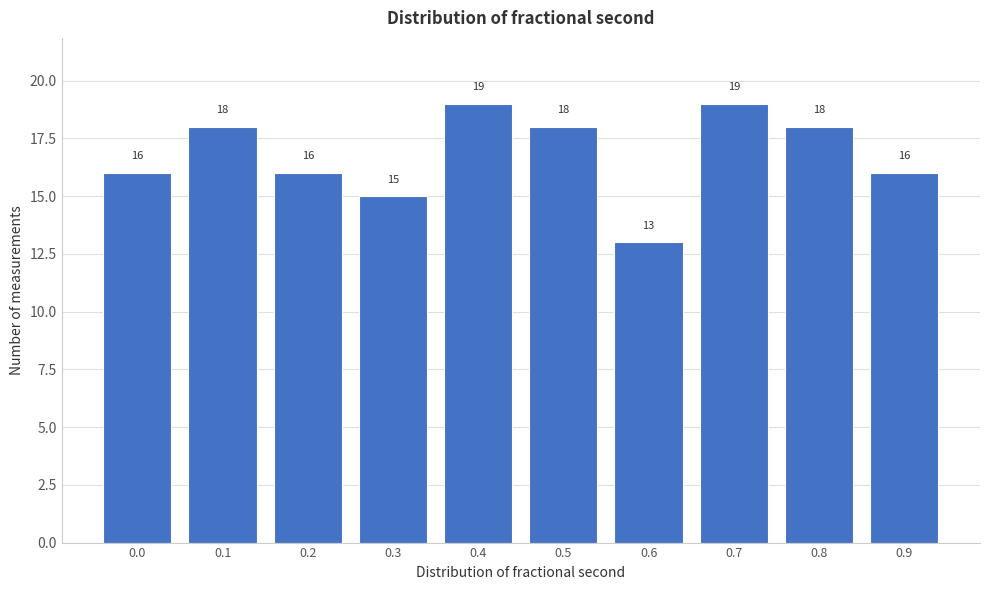

Reading left to right, extract all data points from this chart.

16	18	16	15	19	18	13	19	18	16